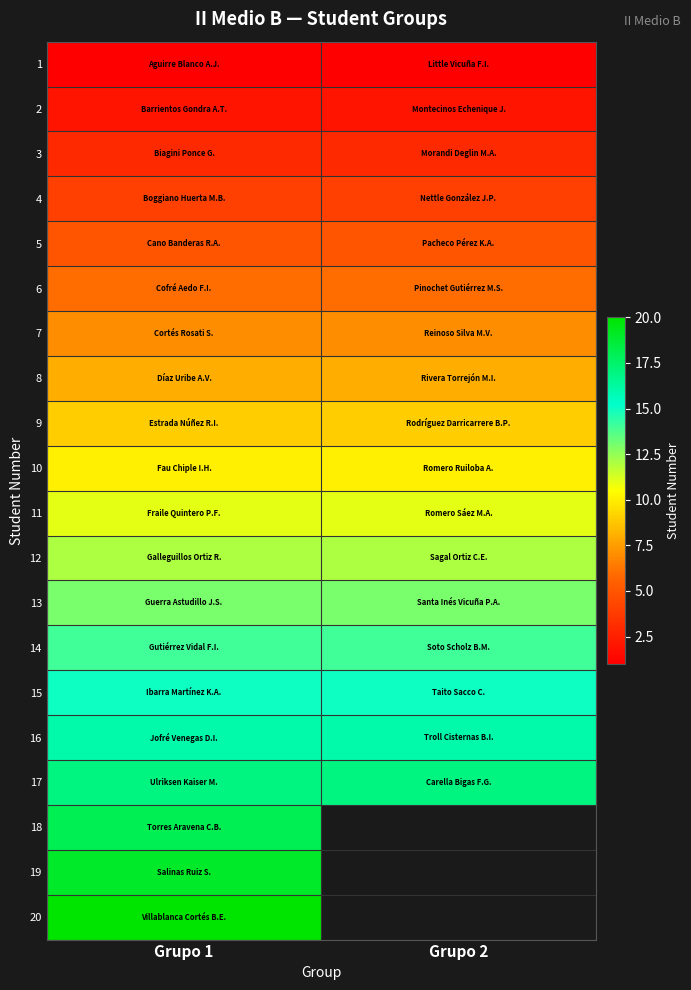

At which category does the chart reach its minimum across all series?

Grupo 1